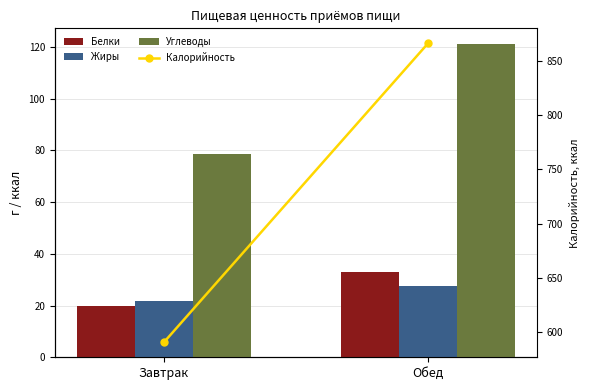

What is the total value across all series at Обед?

1048.0